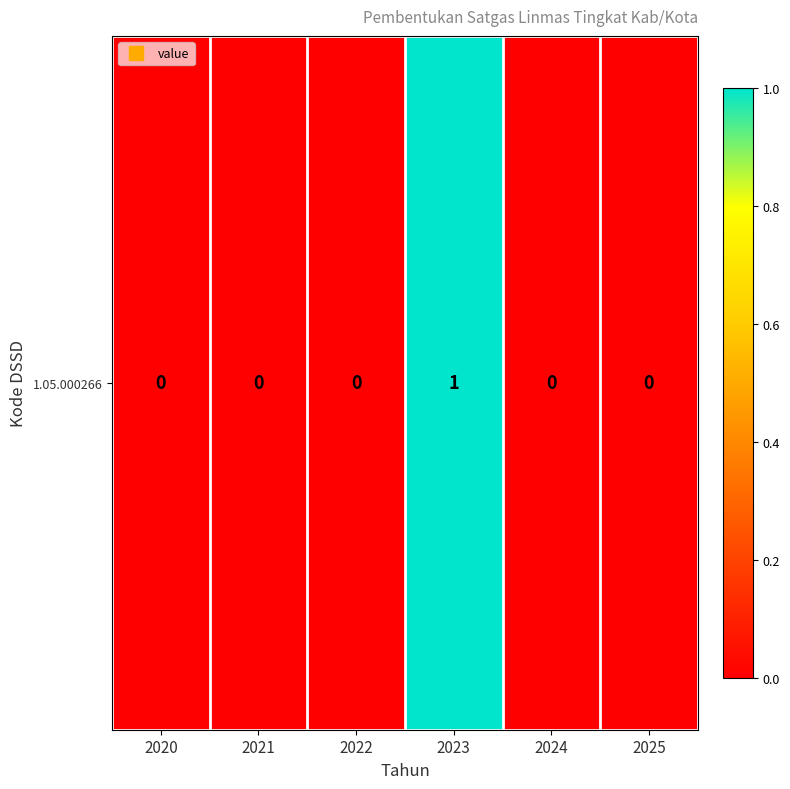

Reading left to right, list all the values displayed in this chart.

0	0	0	1	0	0